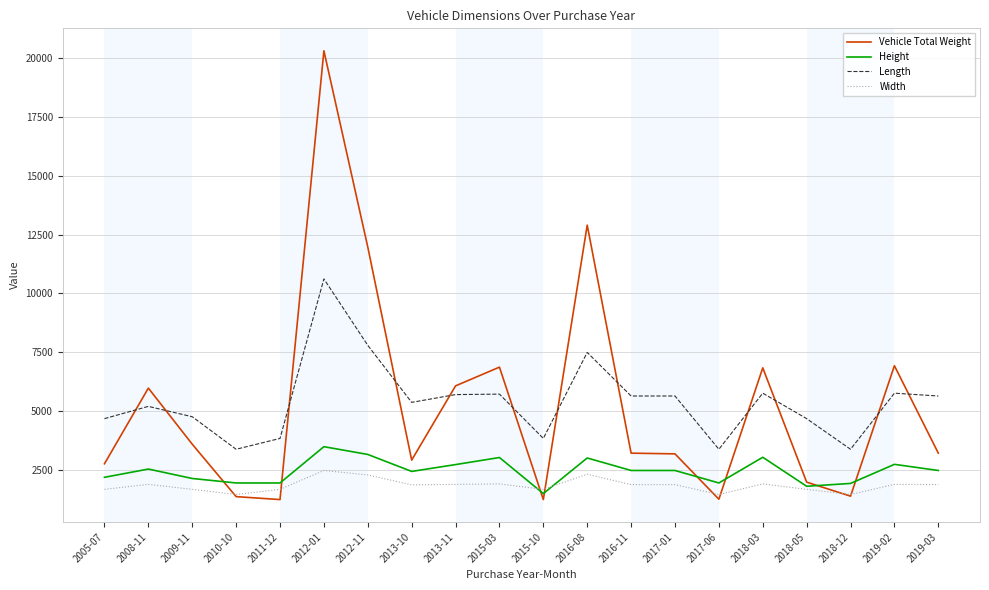

At which category is the sum across all series the highest?

2012-01